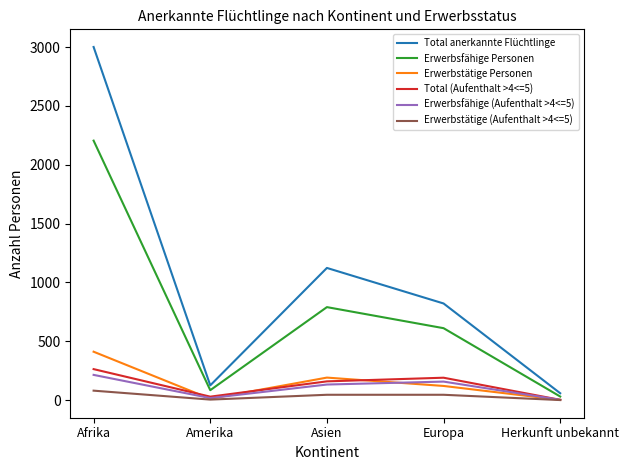

True or false: Total (Aufenthalt >4<=5) has a value of 159 at Asien.

True